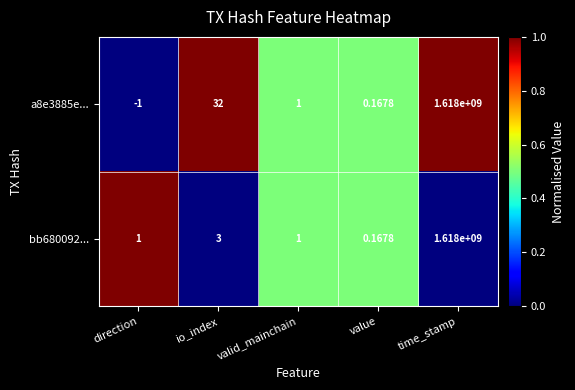

Rank the categories by a8e3885e... value from highest to lowest.

time_stamp, io_index, valid_mainchain, value, direction